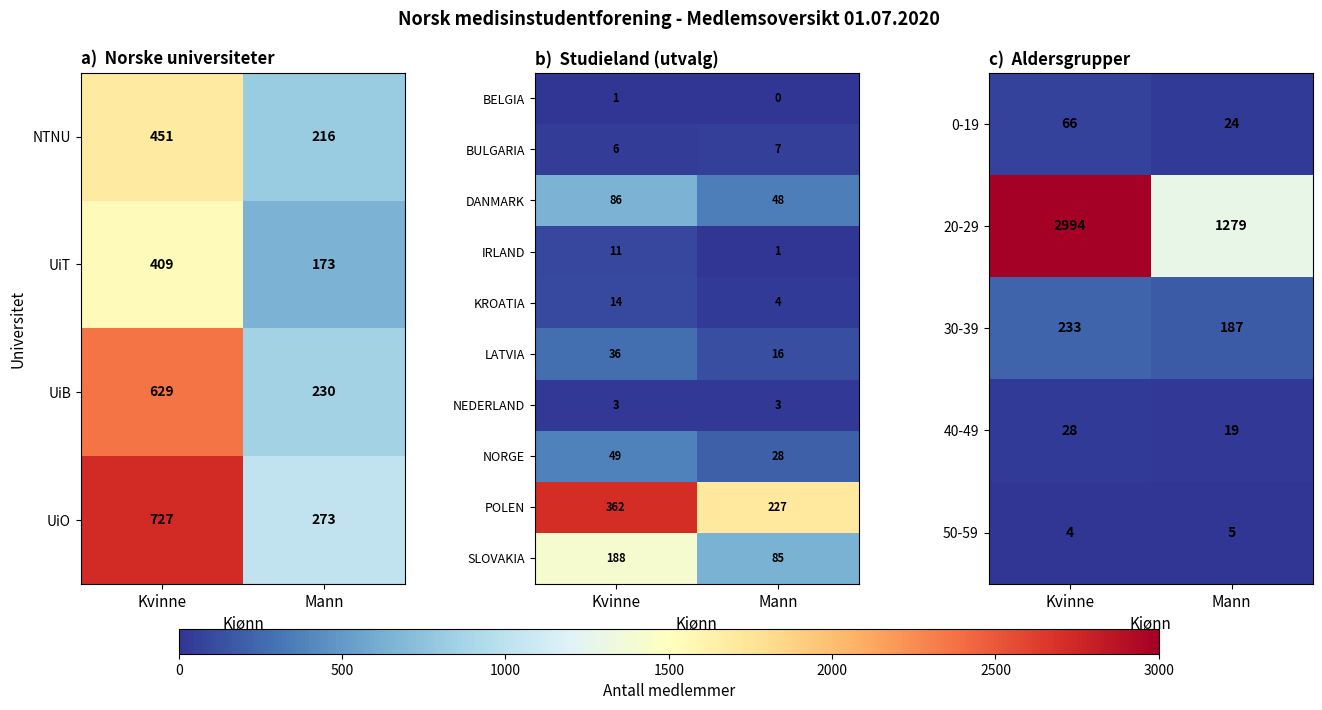

List the labels in order of BULGARIA value, smallest first.

Kvinne, Mann